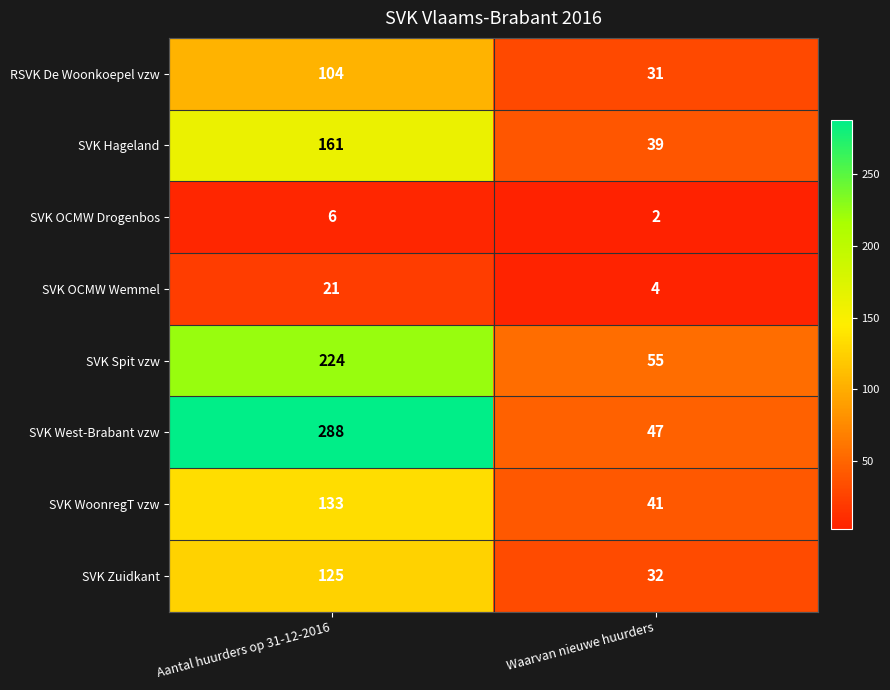

Which label corresponds to the largest value in the chart?

Aantal huurders op 31-12-2016